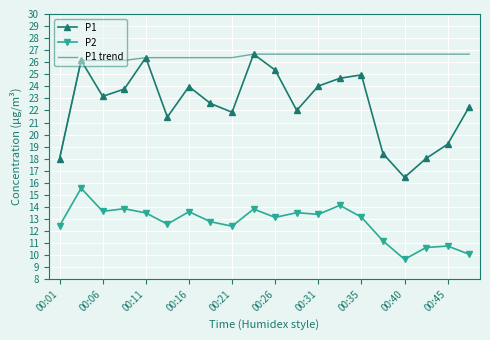

True or false: P1 has more than 1 interior local peaks.

True